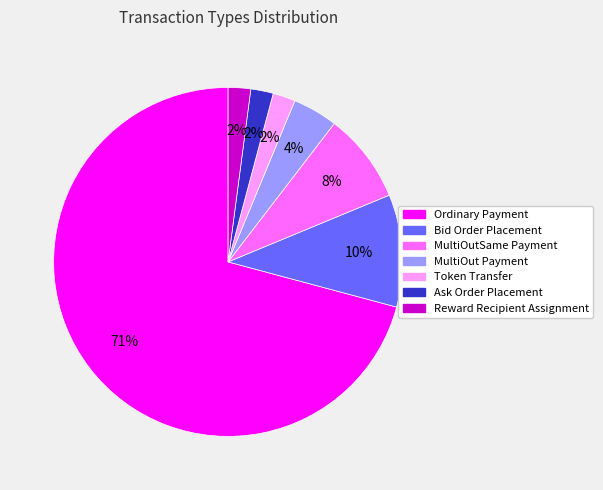

Count the number of slices in the pie.

7